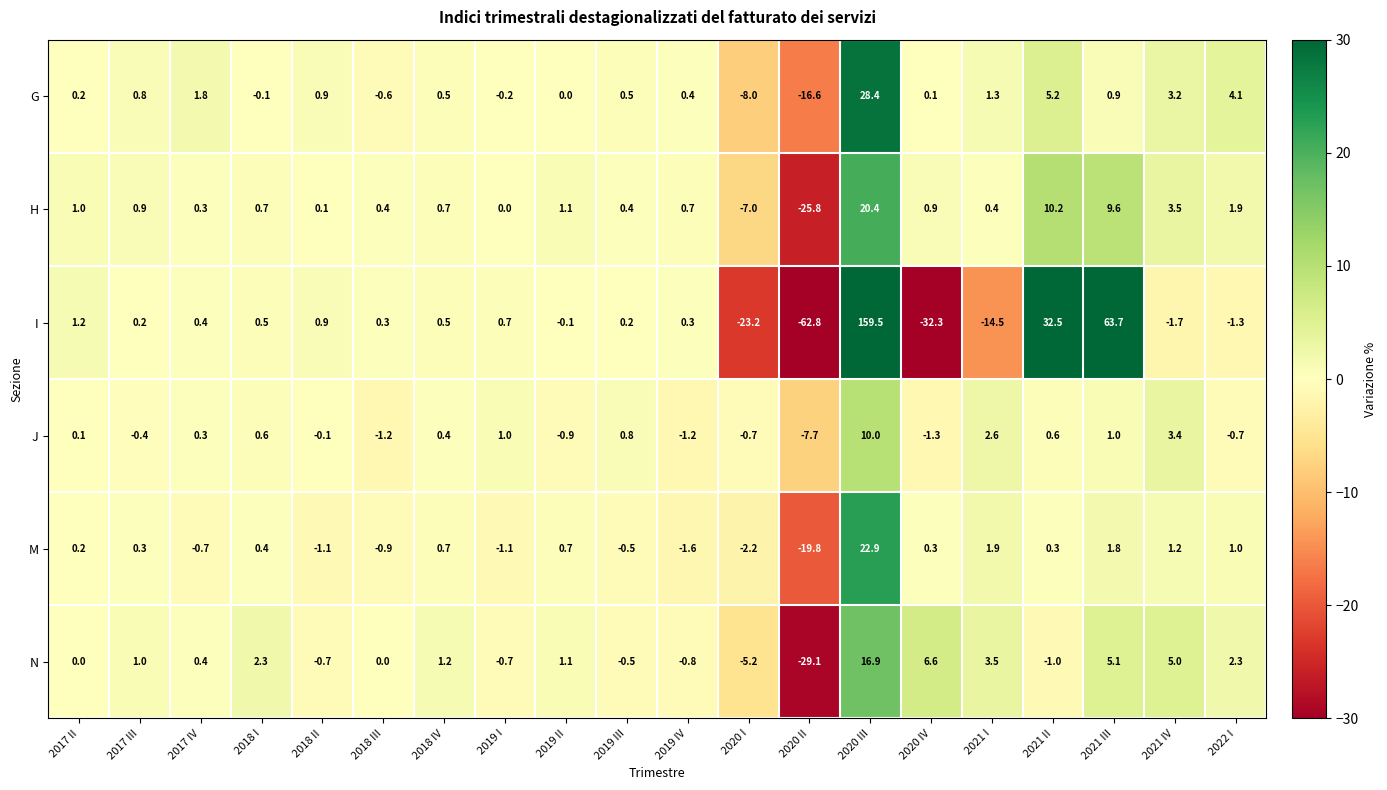

The value of J at 2021 I is 2.6. True or false?

True